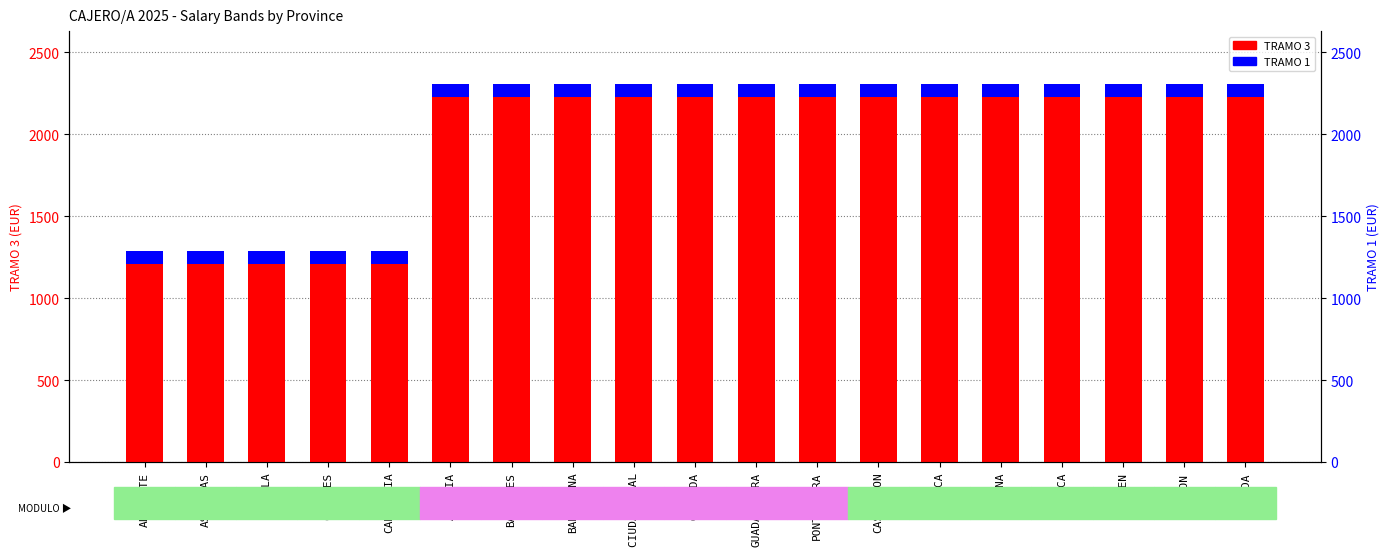

Rank the series by their average value, from lowest to highest.

TRAMO 1, TRAMO 3